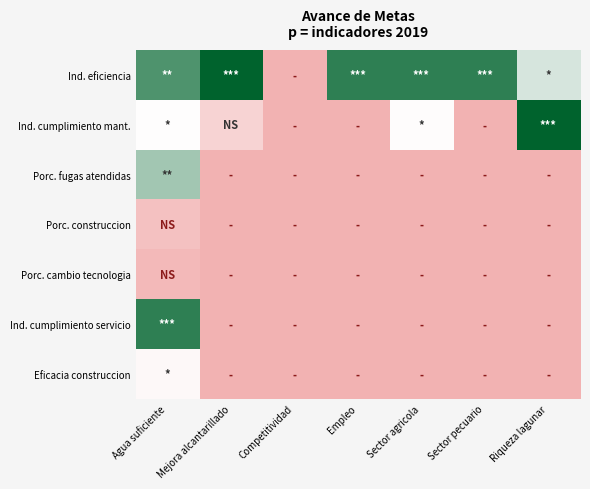

How many data points does each series have?

7